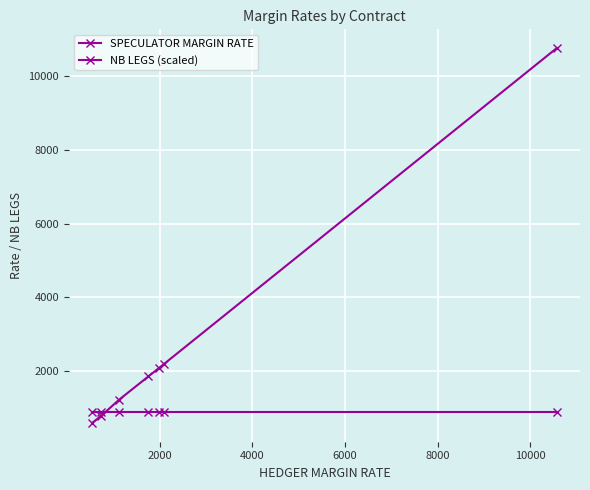

After their last crossing, which series has the higher values: NB LEGS (scaled) or SPECULATOR MARGIN RATE?

SPECULATOR MARGIN RATE